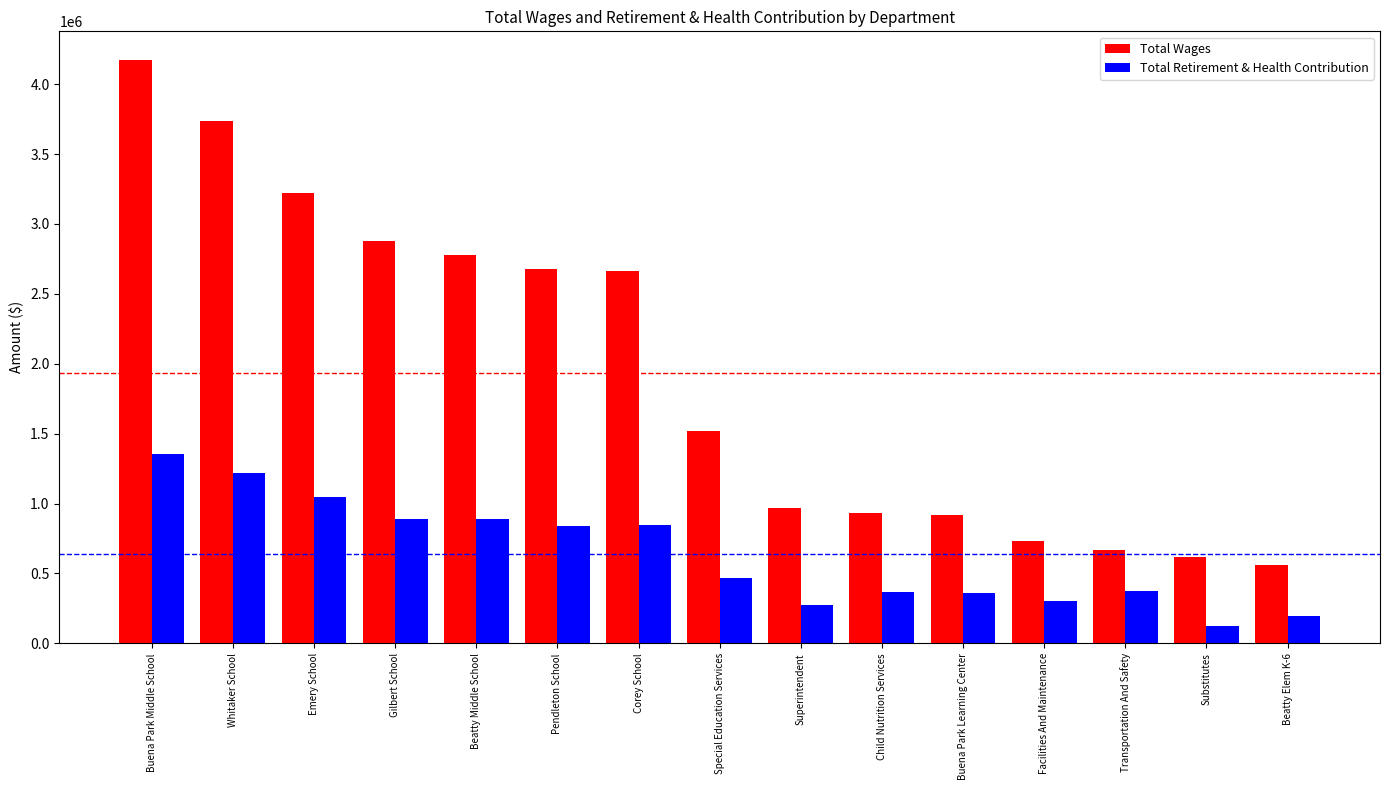

What position from the left is Gilbert School?

4